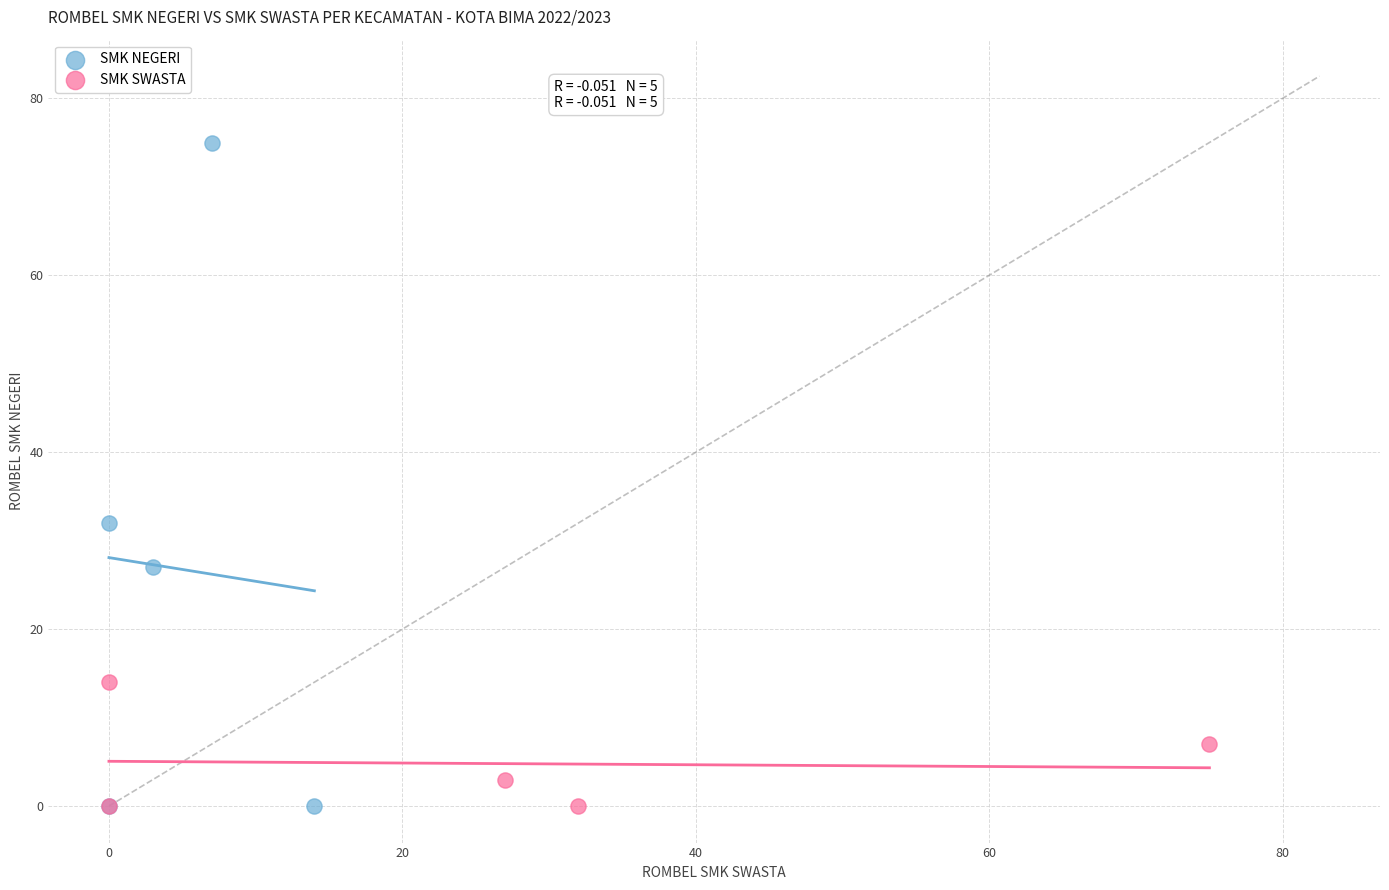

Which series has the largest Y range (max minus min)?

SMK NEGERI